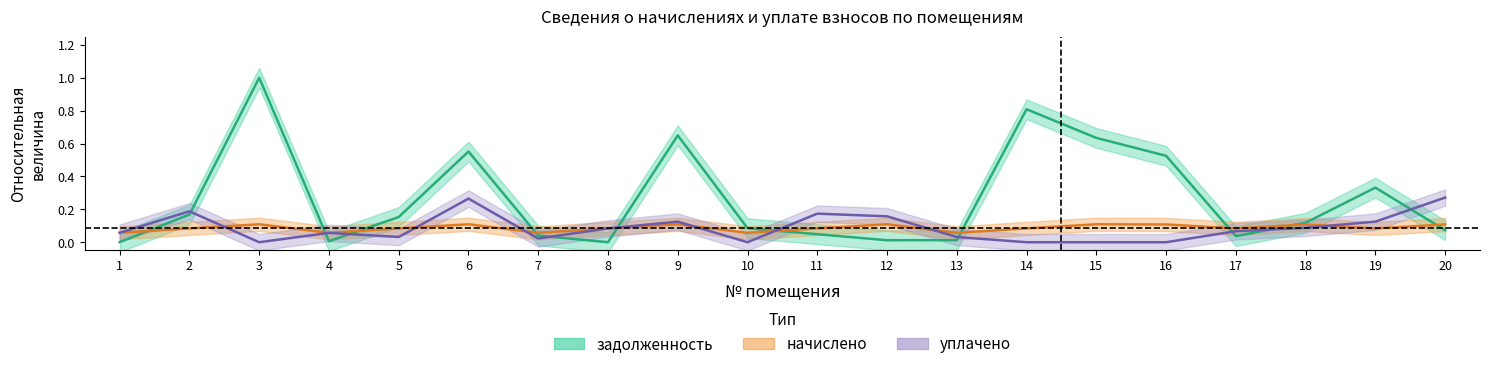

Rank the categories by уплачено value from highest to lowest.

20, 6, 2, 11, 12, 19, 9, 18, 8, 17, 1, 4, 5, 13, 7, 3, 10, 14, 15, 16